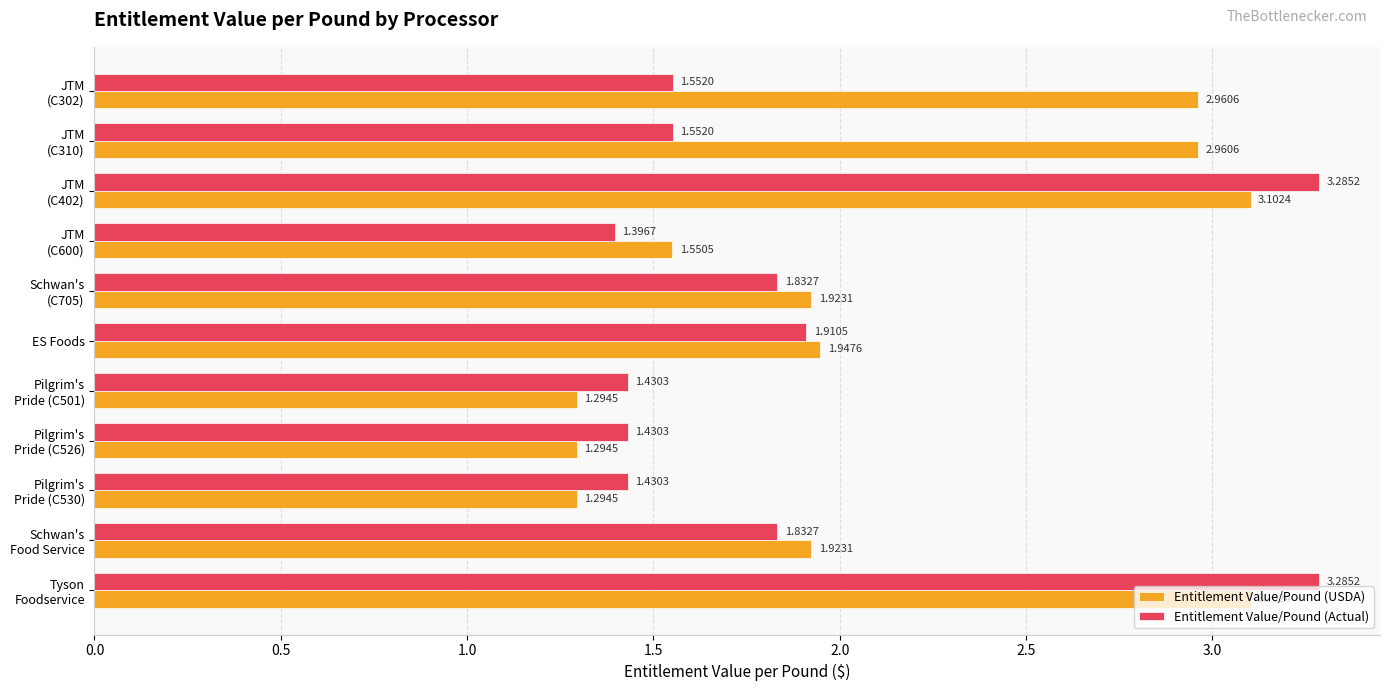

What is the sum of all Entitlement Value/Pound (USDA) values?

23.4